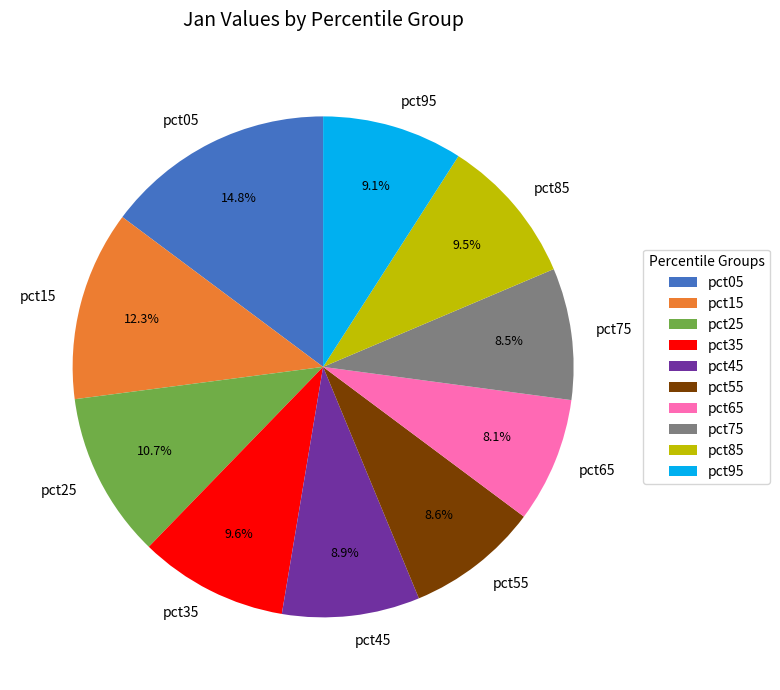

What percentage is NOT represented by pct65?

91.9%